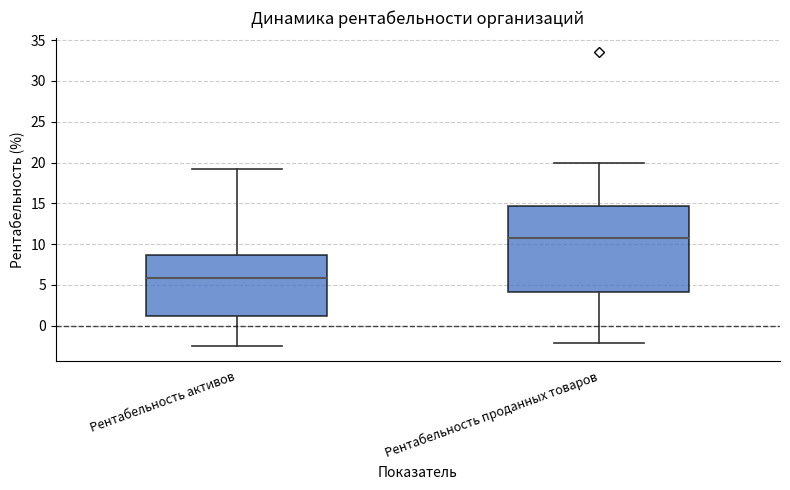

Which box has the lowest median line?

Рентабельность активов